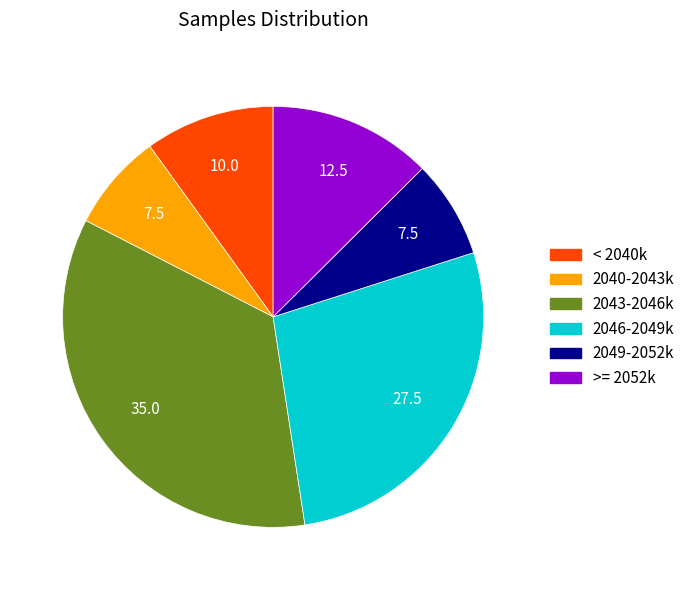

Is there any slice that represents more than half of the pie?

No